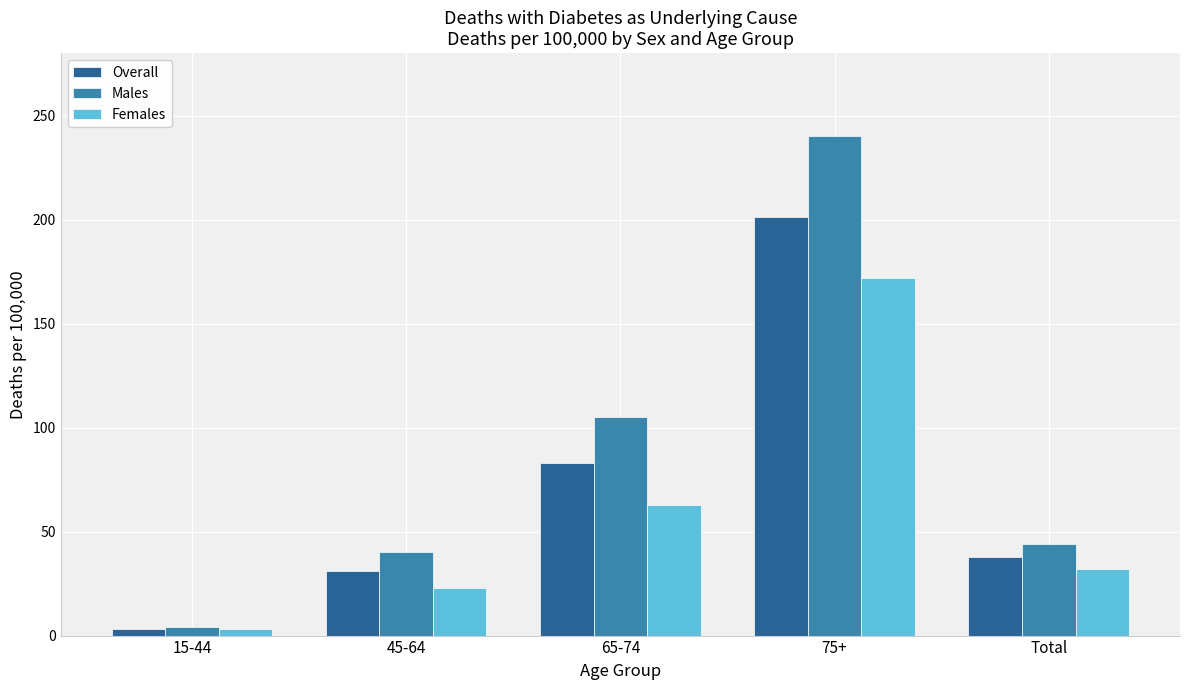

How many bars are there in total?

15